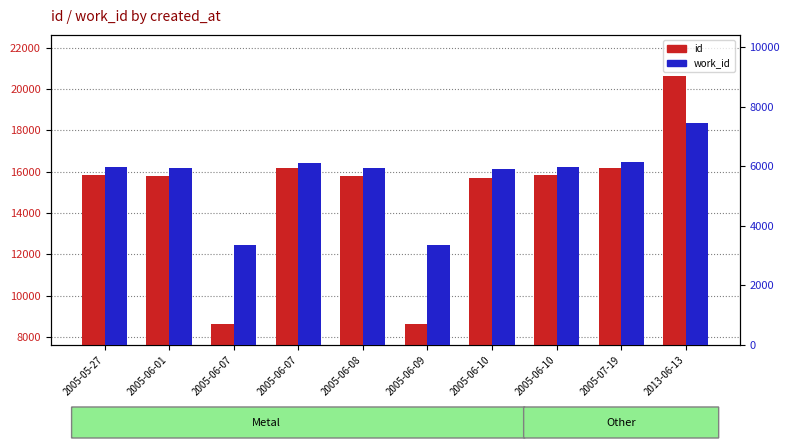

How many data points in id are above 15862?

4